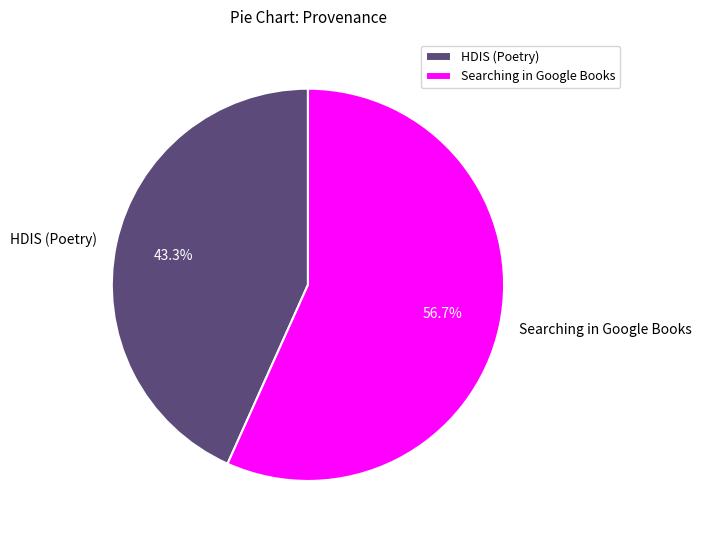

Which slice is the largest?

Searching in Google Books